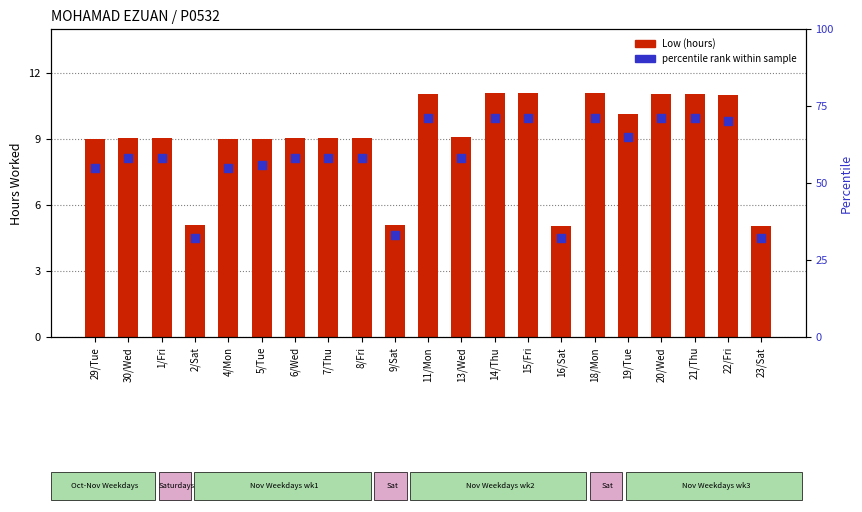

What is the total value across all series at 23/Sat?

37.0